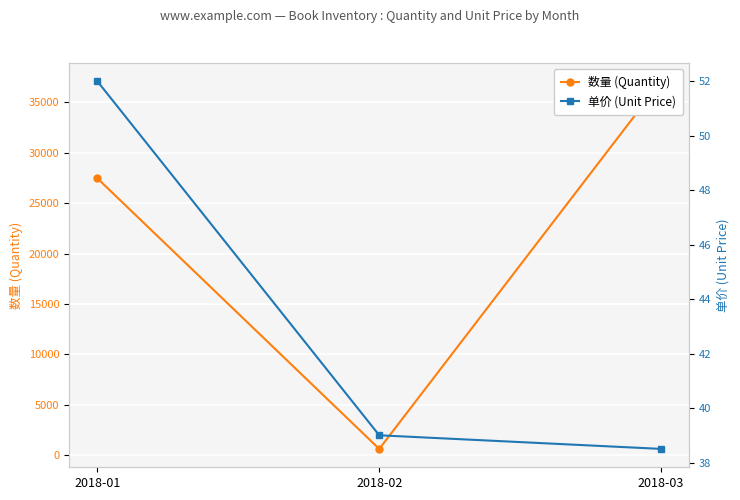

Reading right to left, list all the values displayed in this chart.

数量 (Quantity): 37086.0	636.0	27460.0
单价 (Unit Price): 38.5	39.0	52.0